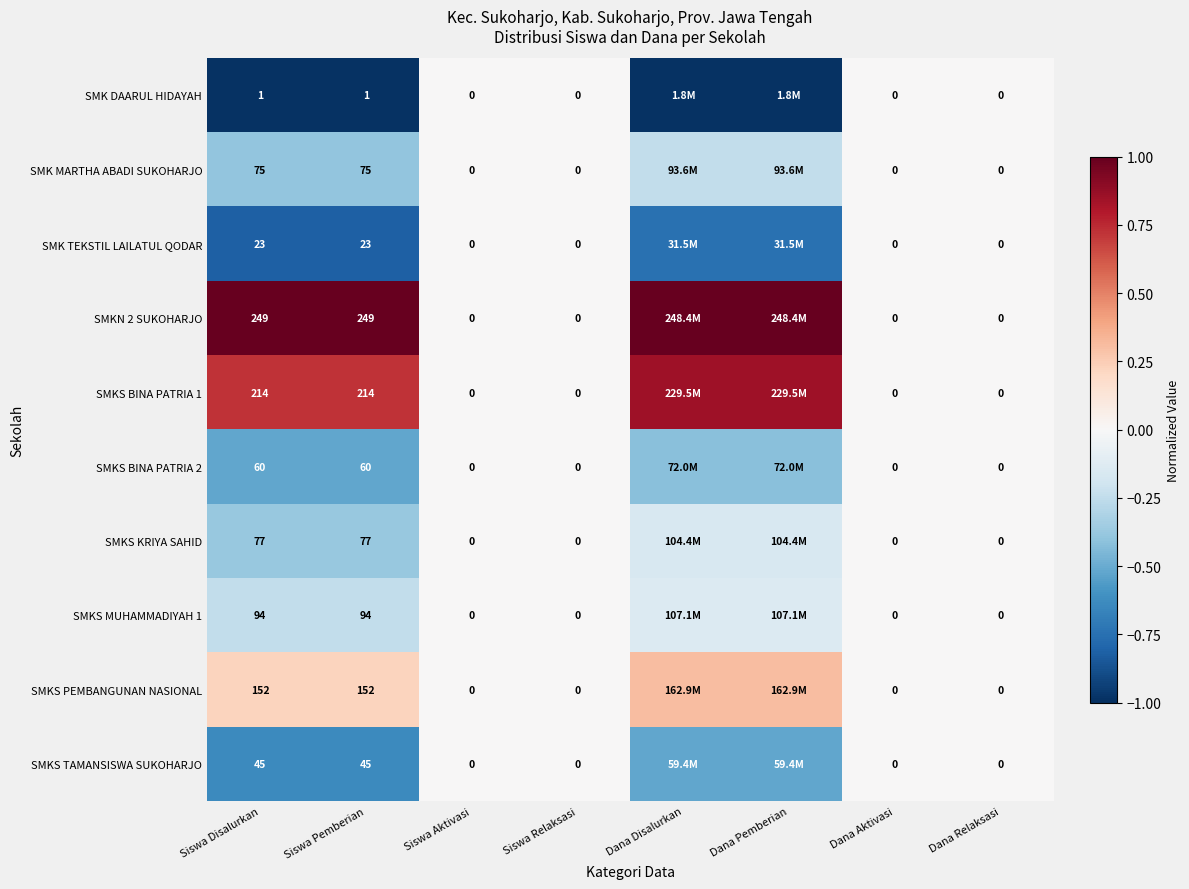

Is the value of SMKN 2 SUKOHARJO at Siswa Pemberian greater than the value of SMKS PEMBANGUNAN NASIONAL at Siswa Aktivasi?

Yes